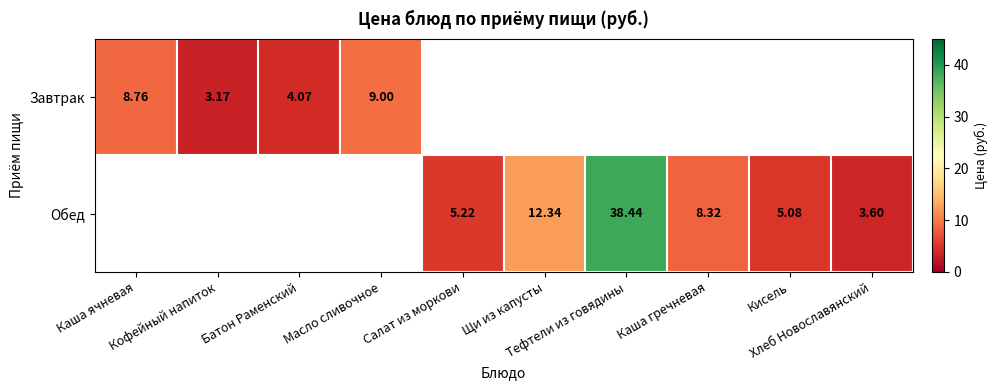

How many values in Завтрак are above zero?

4